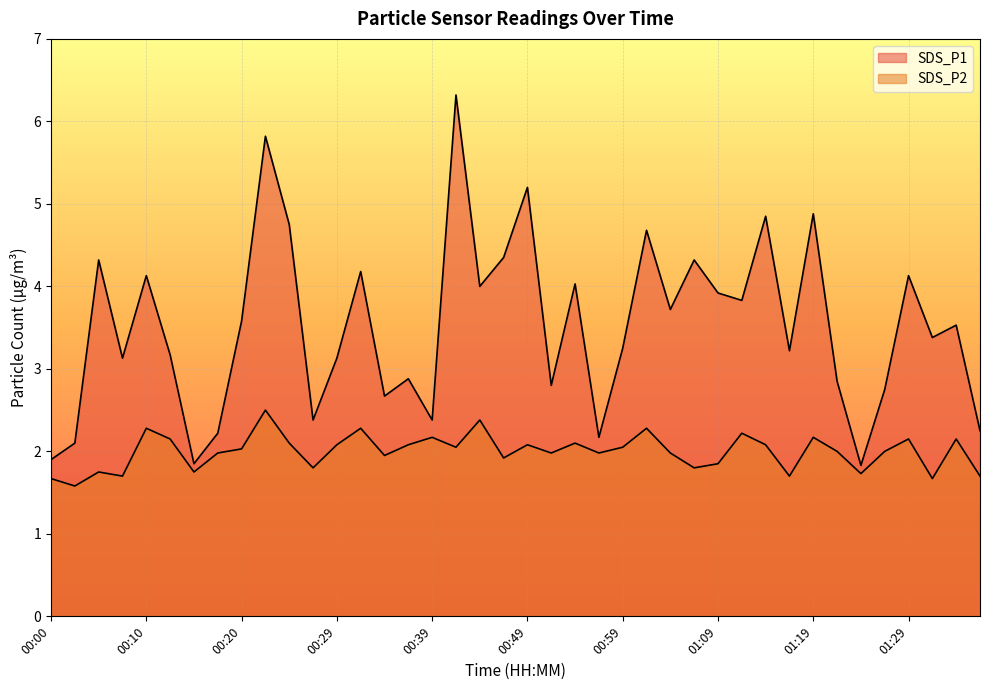

True or false: SDS_P1 and SDS_P2 cross at least once.

False